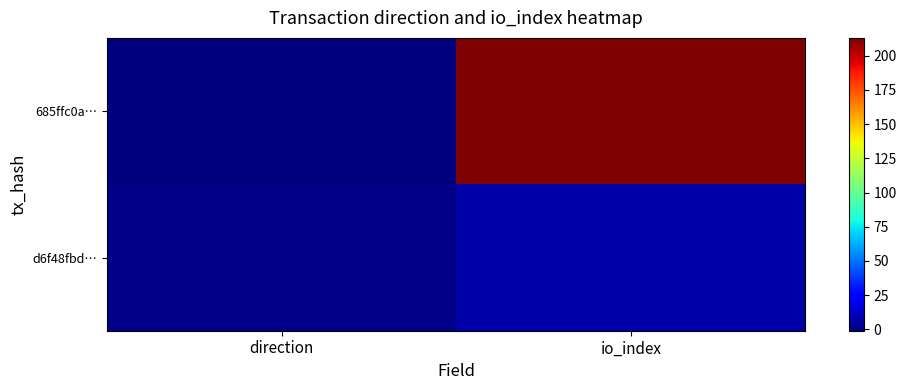

How many distinct data groups are displayed?

2